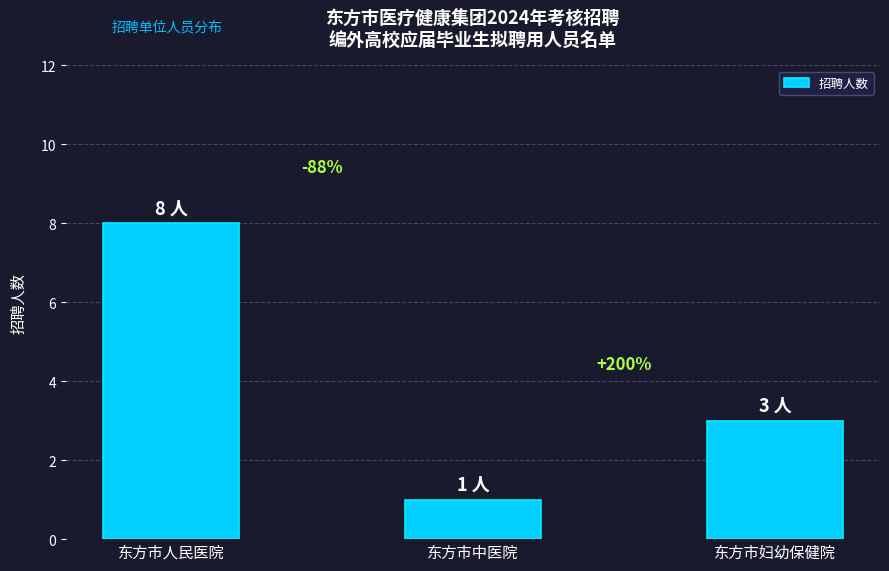

How many values are between 1 and 8?

3